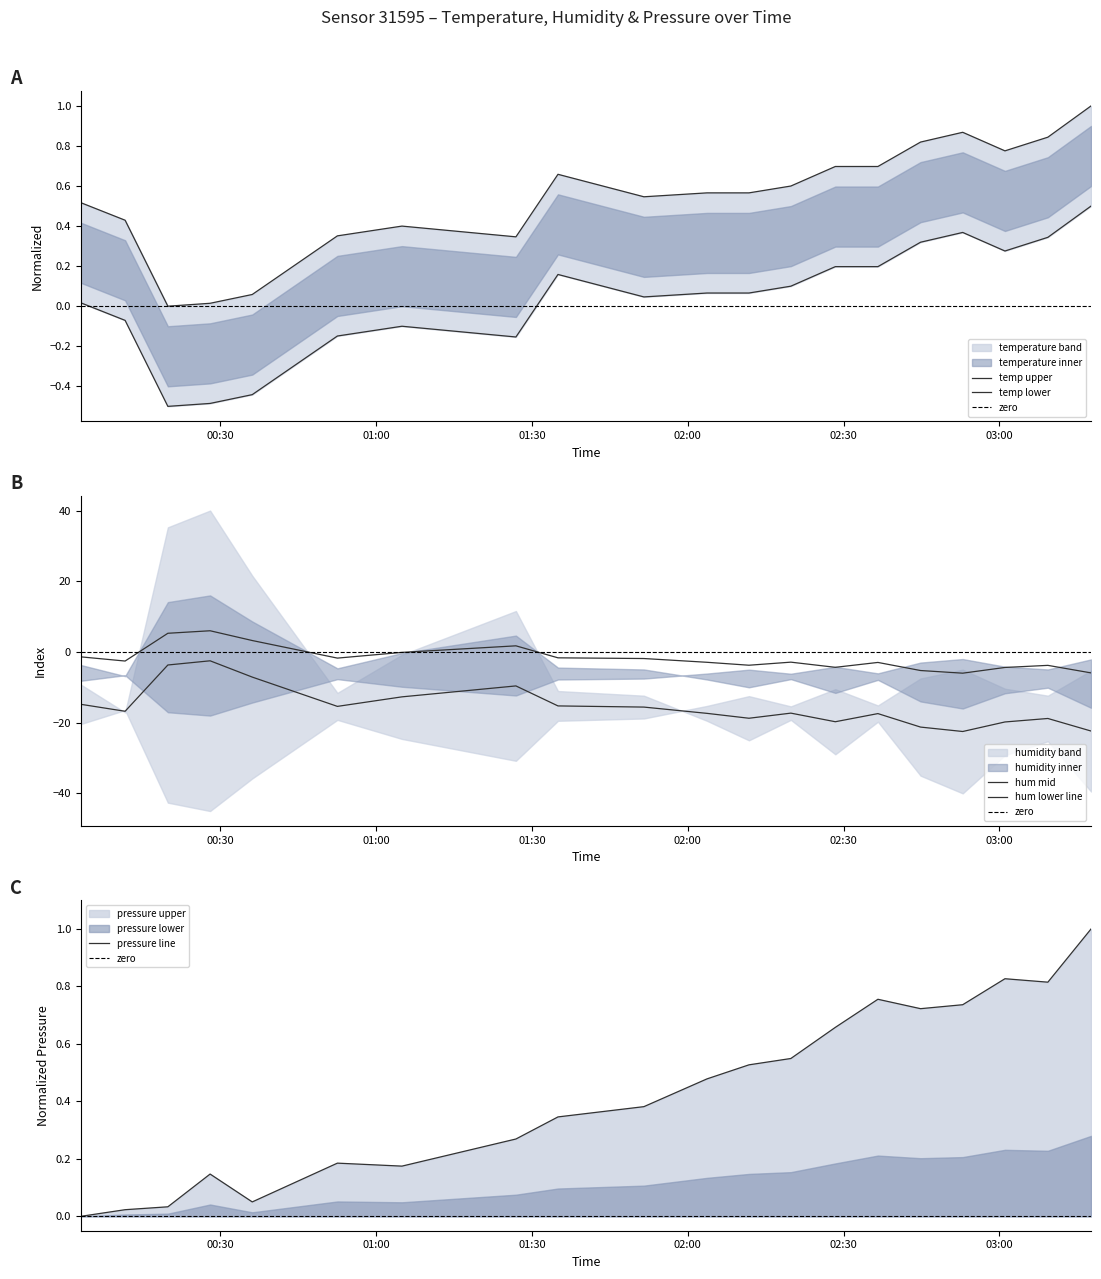

Reading right to left, transcribe all the data shown in this chart.

temperature: 1.0	0.8	0.8	0.9	0.8	0.7	0.7	0.6	0.6	0.6	0.5	0.7	0.3	0.4	0.4	0.1	0.0	0.0	0.4	0.5
humidity: -22.4	-18.8	-19.8	-22.5	-21.2	-17.4	-19.7	-17.3	-18.7	-17.4	-15.6	-15.3	-9.6	-12.7	-15.4	-7.1	-2.5	-3.7	-16.8	-14.8
pressure_norm: 1.0	0.8	0.8	0.7	0.7	0.8	0.7	0.5	0.5	0.5	0.4	0.3	0.3	0.2	0.2	0.1	0.1	0.0	0.0	0.0